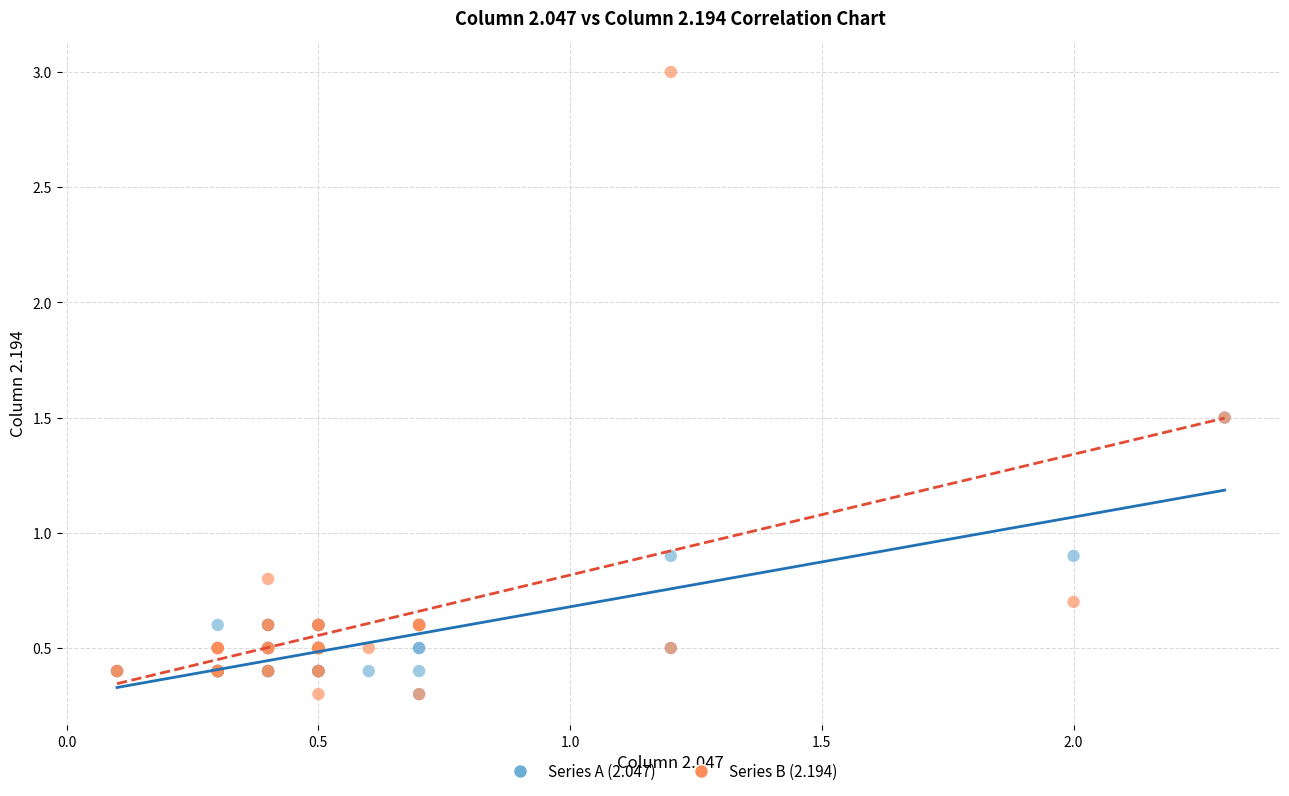

Which series has the largest Y range (max minus min)?

Series B (2.194)